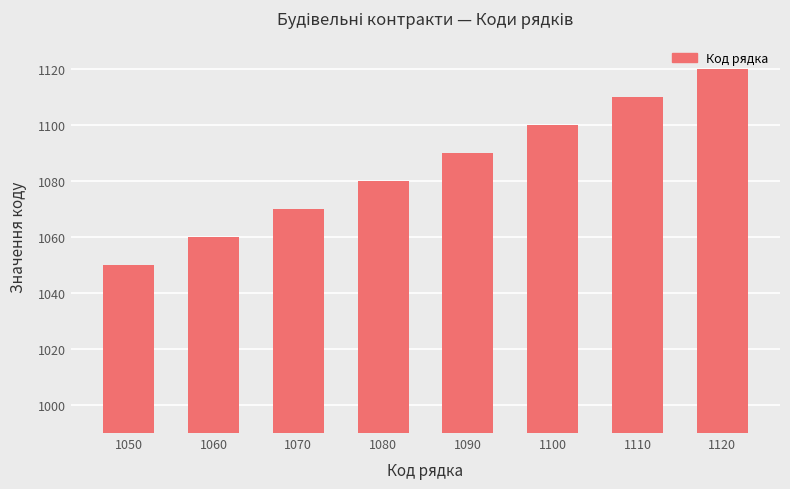

Which label corresponds to the largest value in the chart?

1120